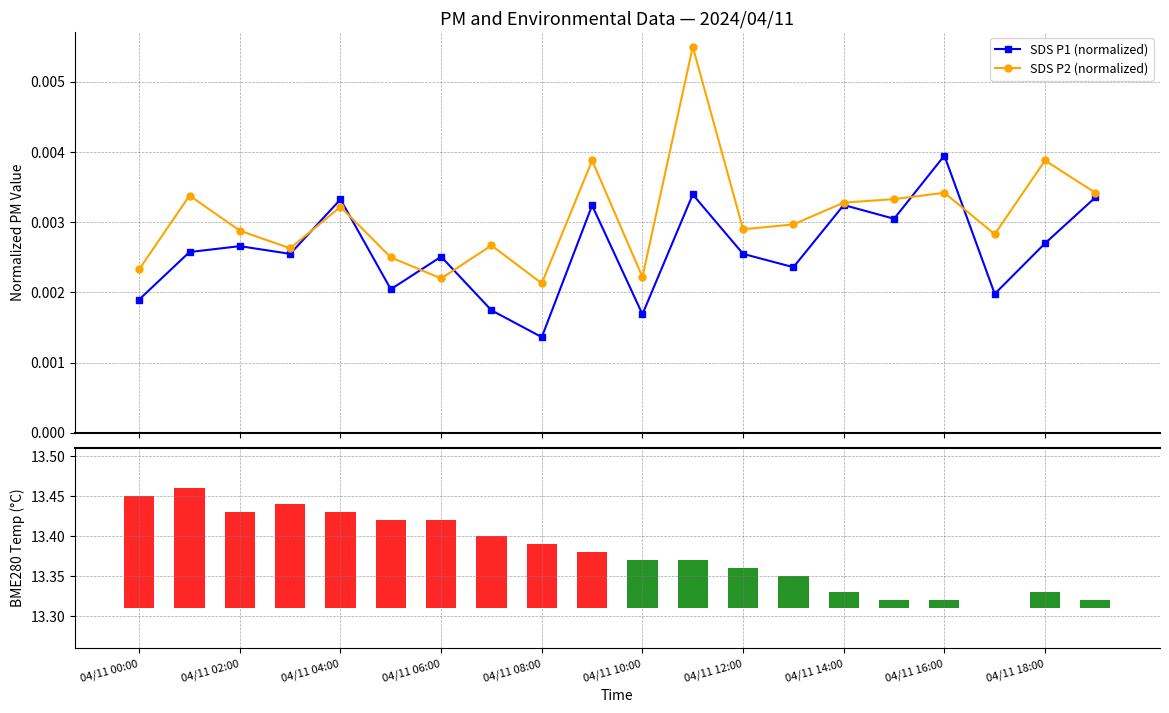

What are all the series names shown in the legend?

SDS P1 (normalized), SDS P2 (normalized)